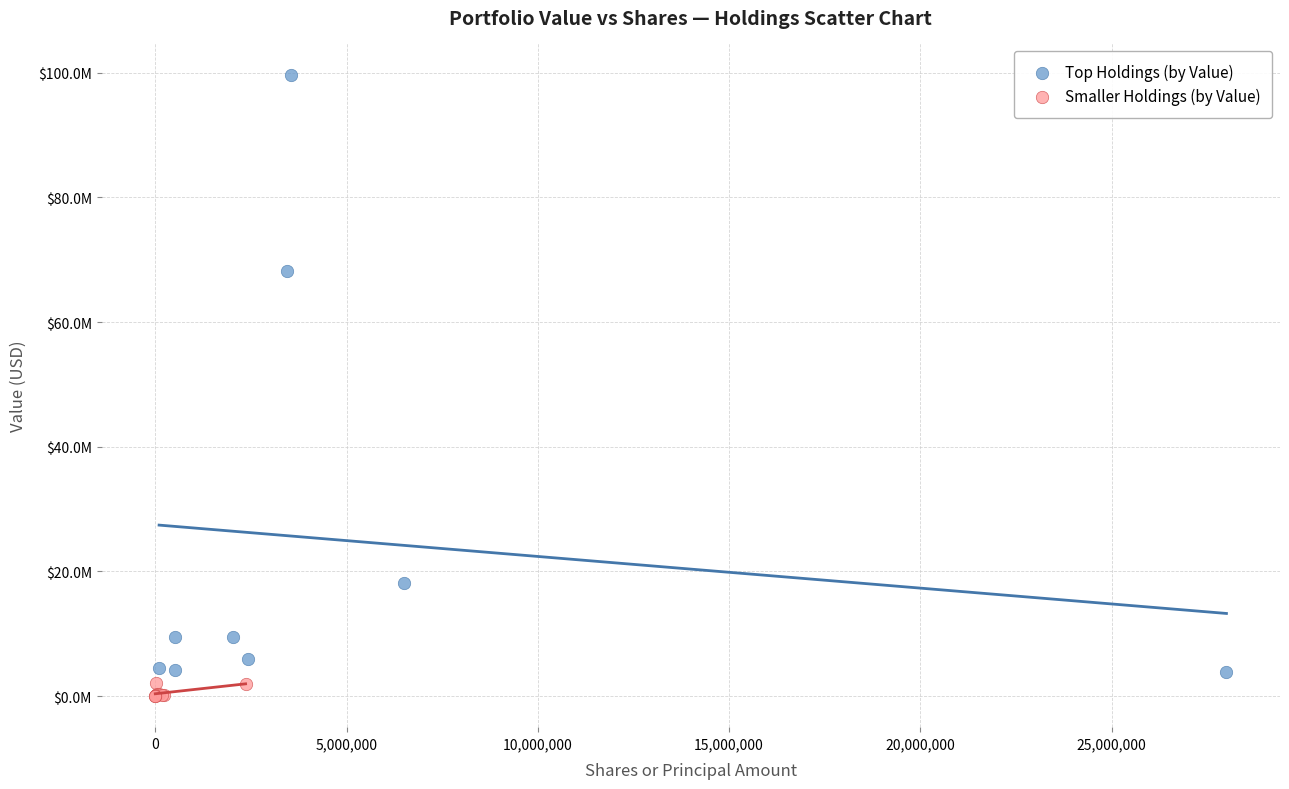

Which series contains the lowest Y value?

Smaller Holdings (by Value)